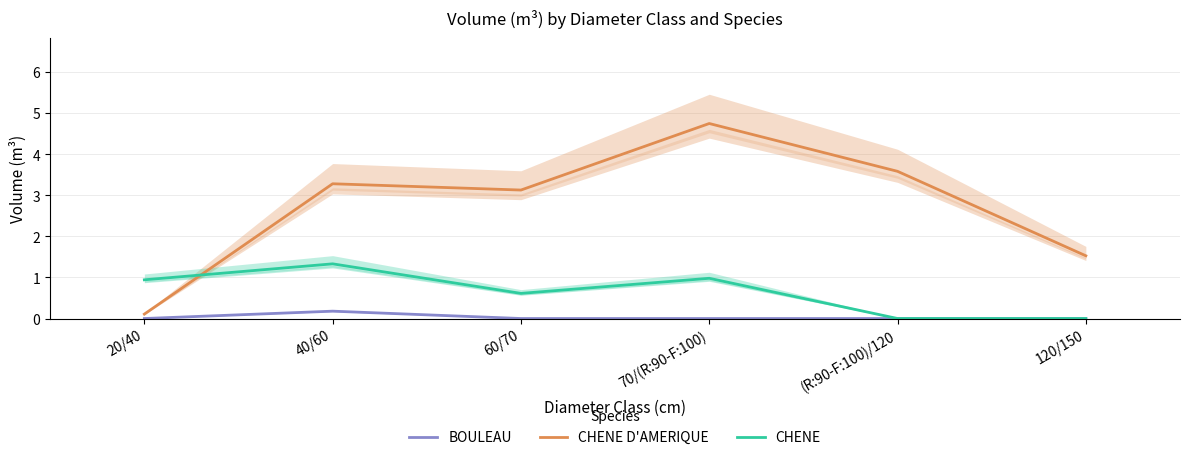

What is the difference between the highest and lowest values at (R:90-F:100)/120?

3.6